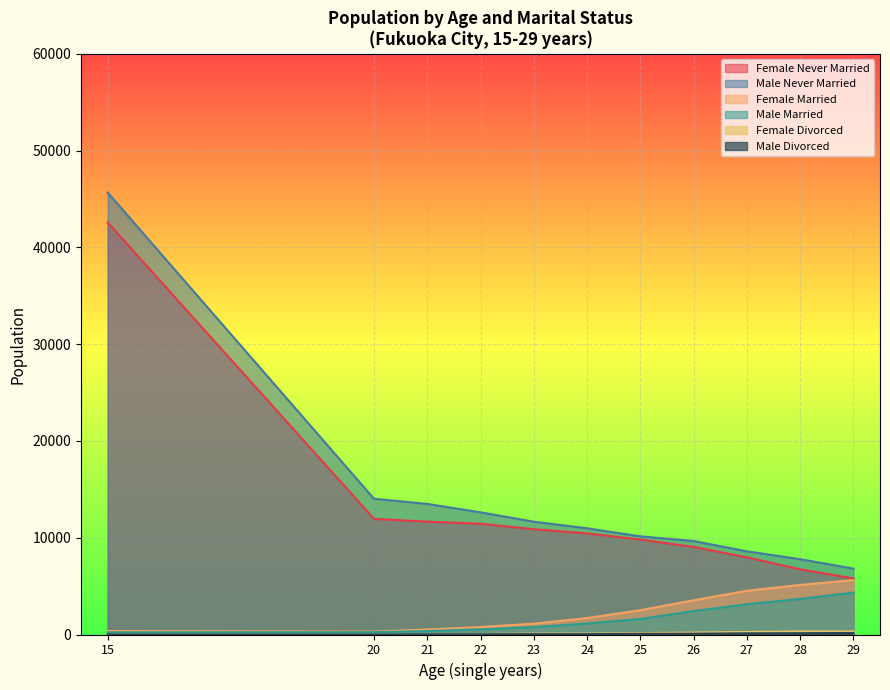

What position from the right is 29?

1